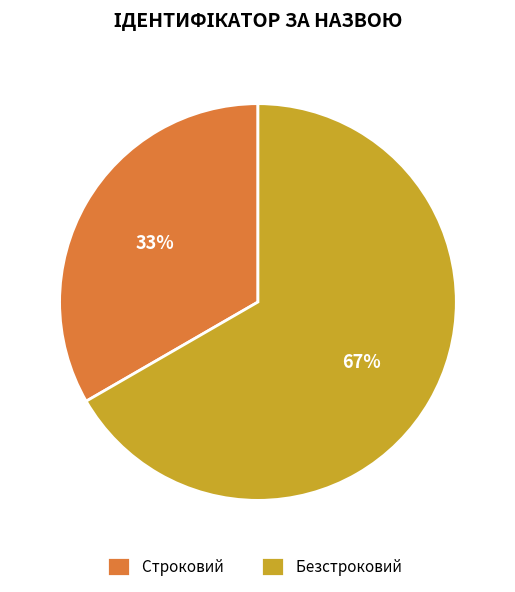

Is it true that Строковий is 38% of the pie?

False